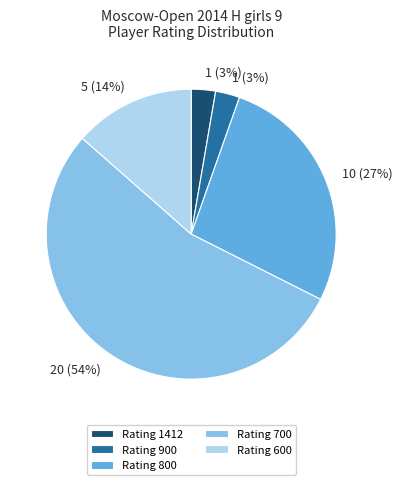

How many slices are in this pie chart?

5